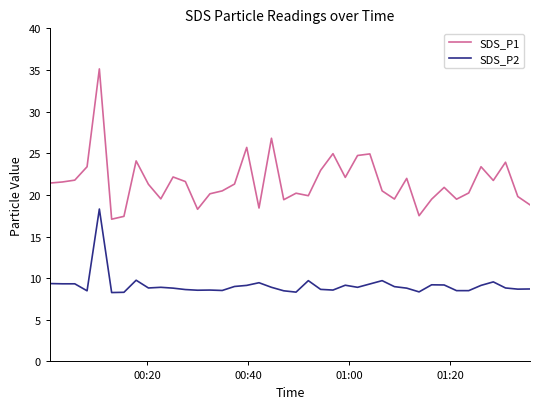

What is the sum of all SDS_P1 values?

863.8